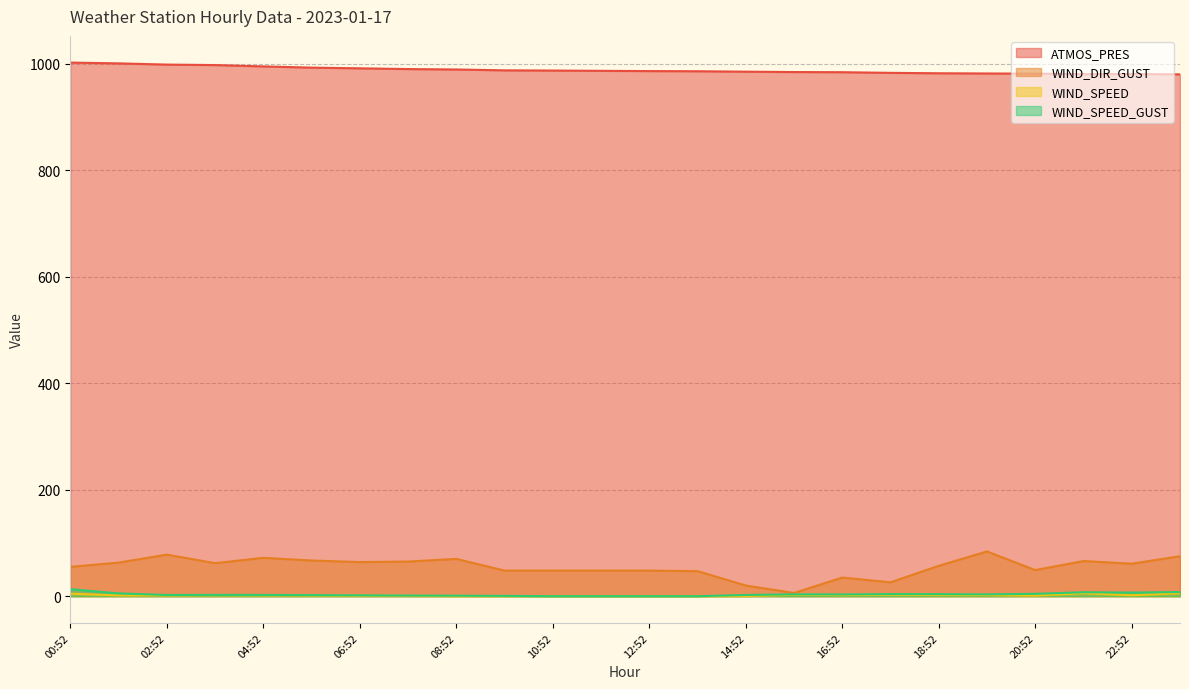

At which label is WIND_SPEED_GUST closest to 6?

01:52